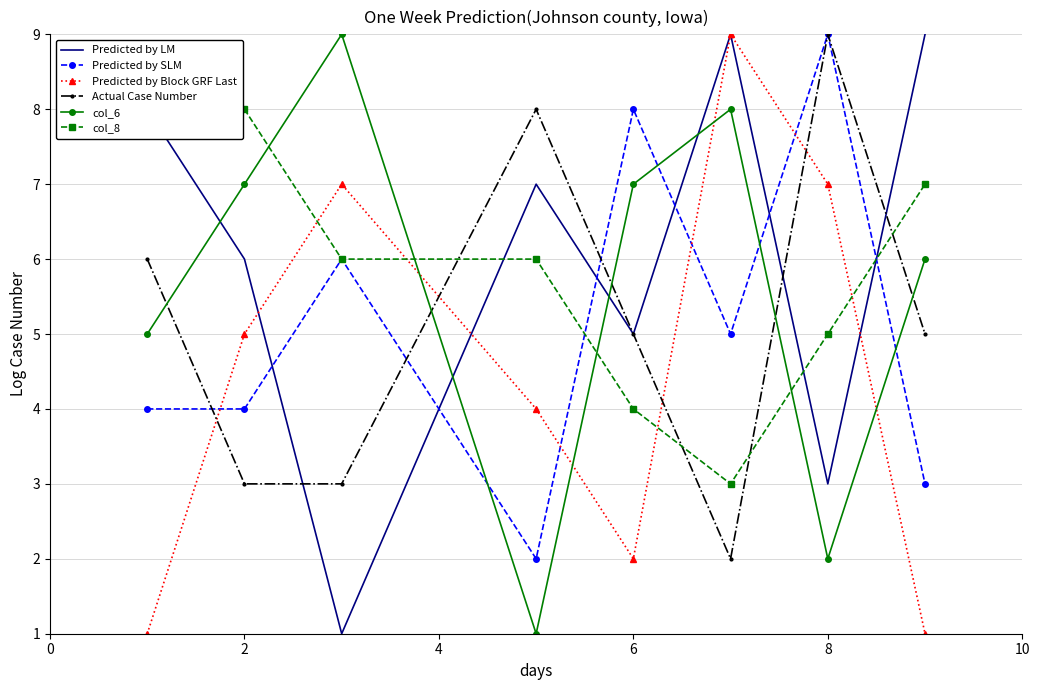

True or false: Predicted by SLM has a value of 3 at 6.

False